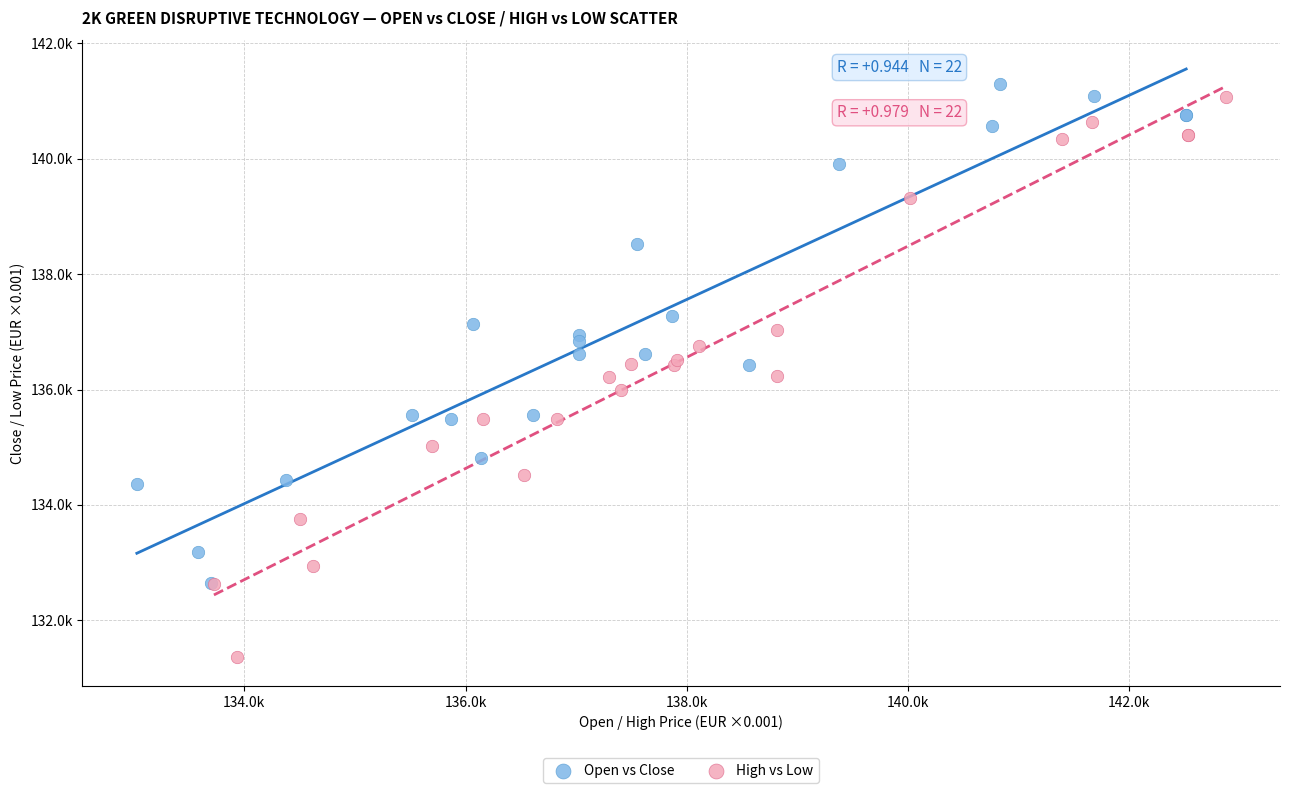

Which series contains the highest Y value?

Open vs Close